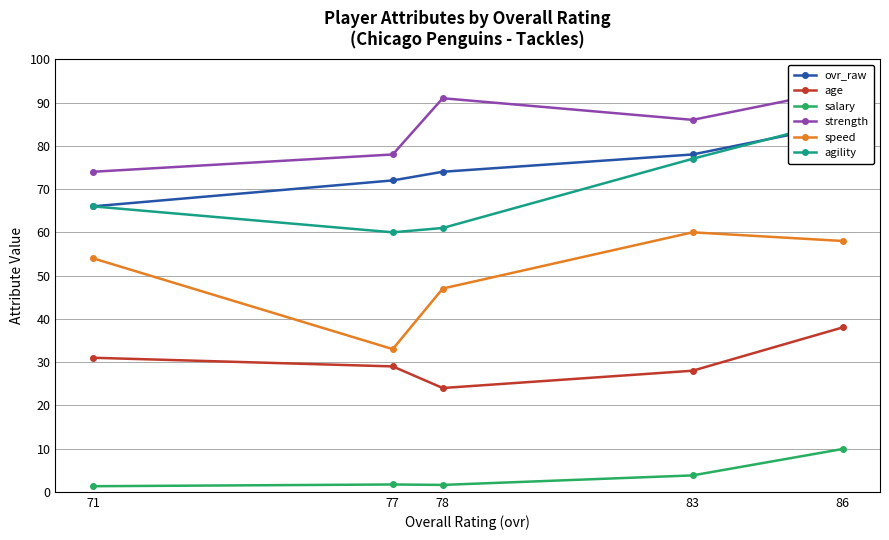

Is this an area chart (filled region under the line)?

No